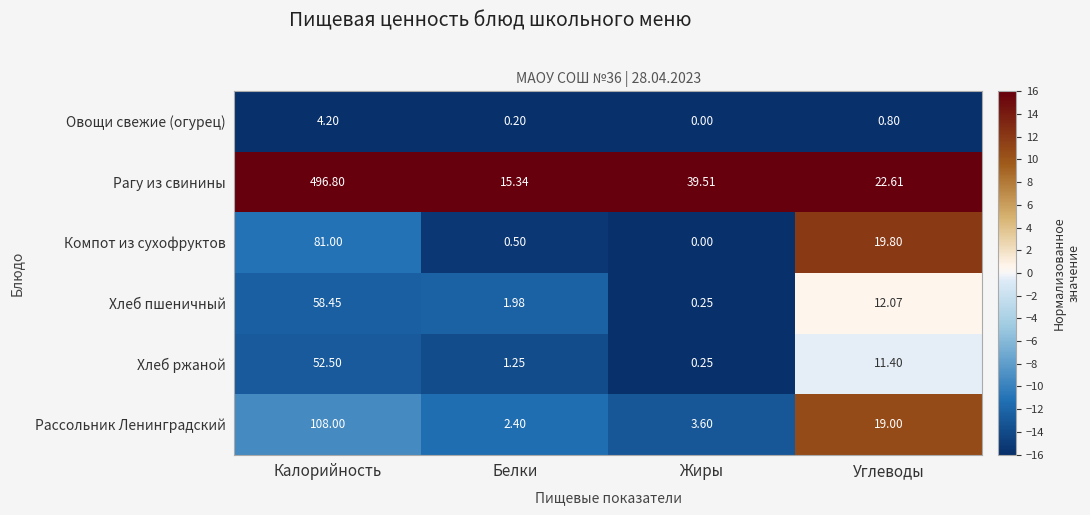

Which category has the highest value in the Хлеб ржаной series?

Калорийность